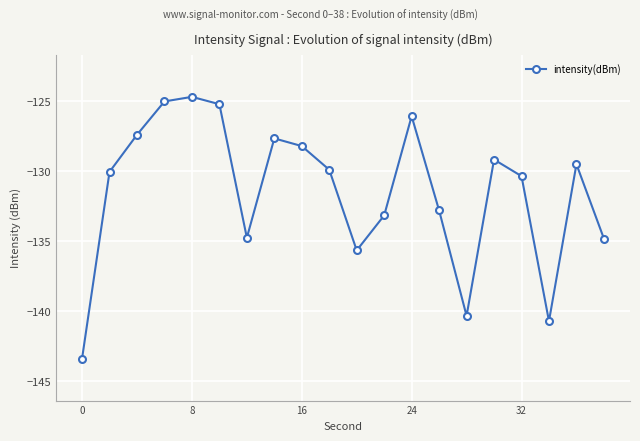

What is the difference between the maximum and minimum values?

18.7